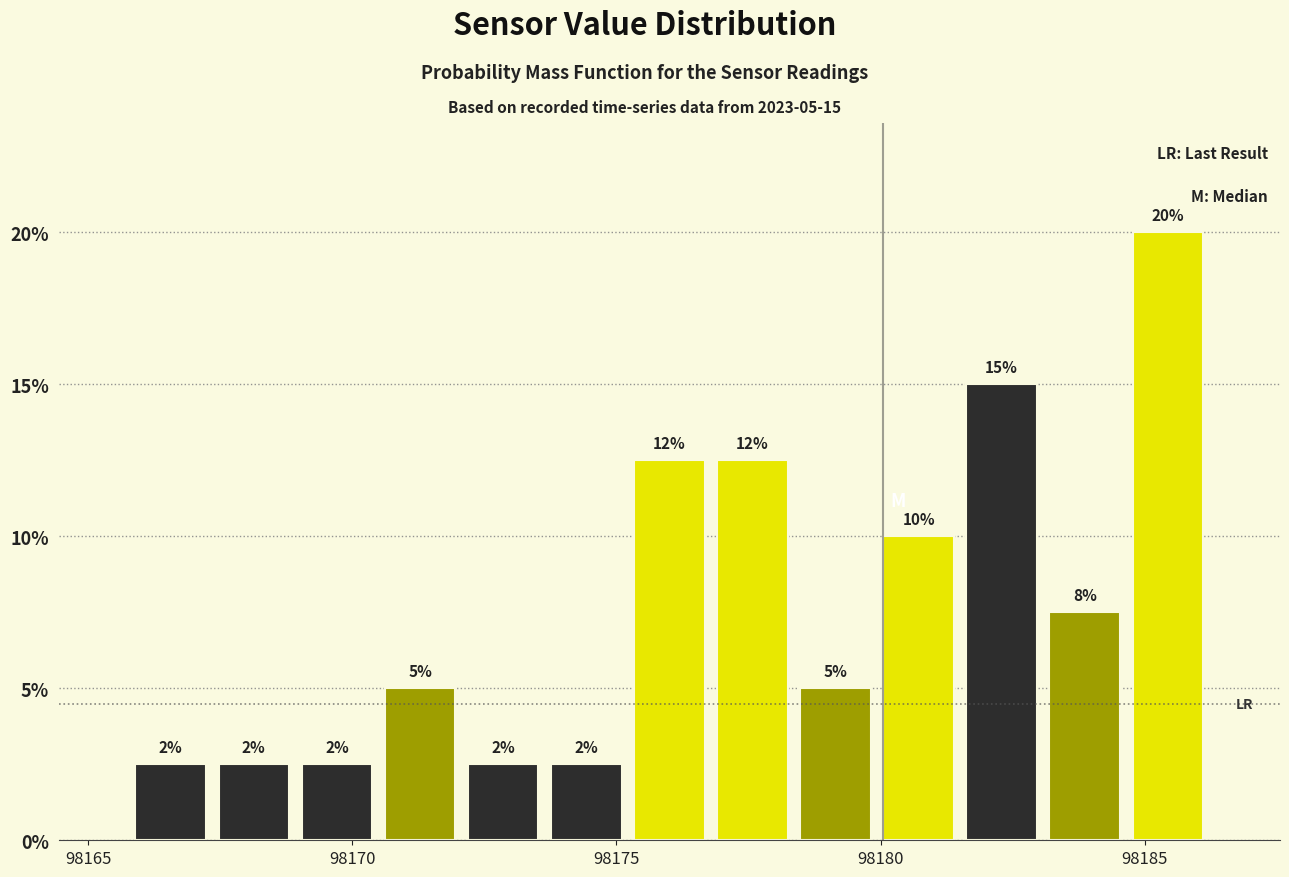

Around what value on the x-axis is the tallest bar? Give the approximate position of its centre, as read against the axis.

98185.5